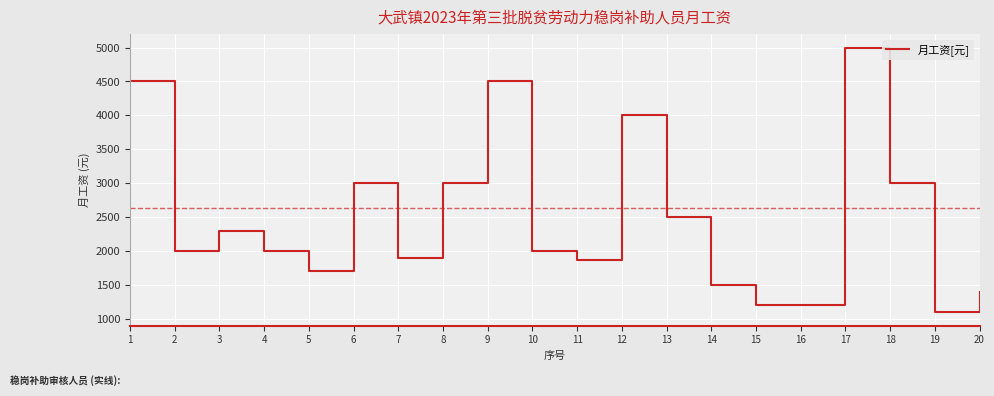

What is the sum of all values?

49660